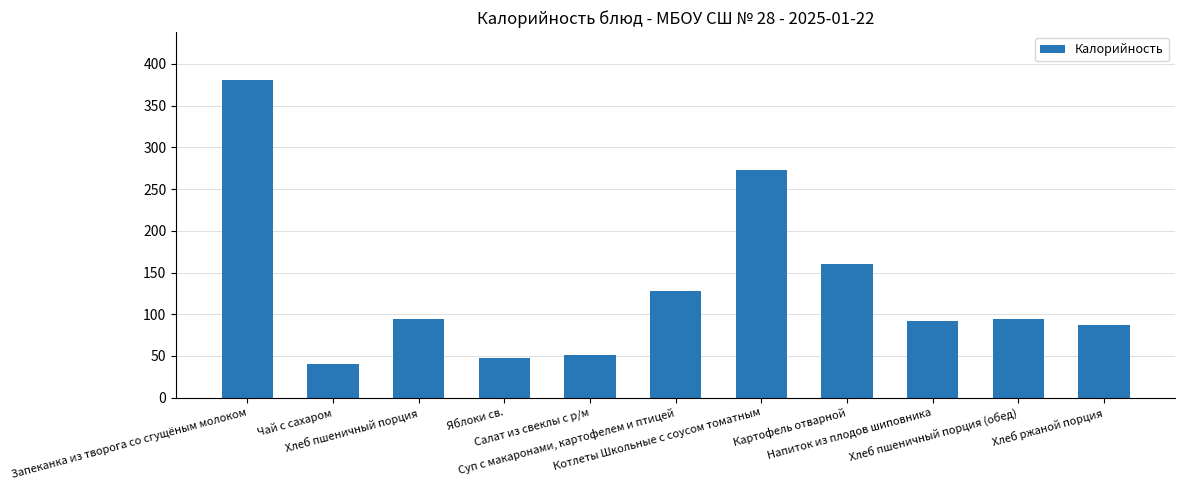

True or false: the data shows 108 at Картофель отварной.

False